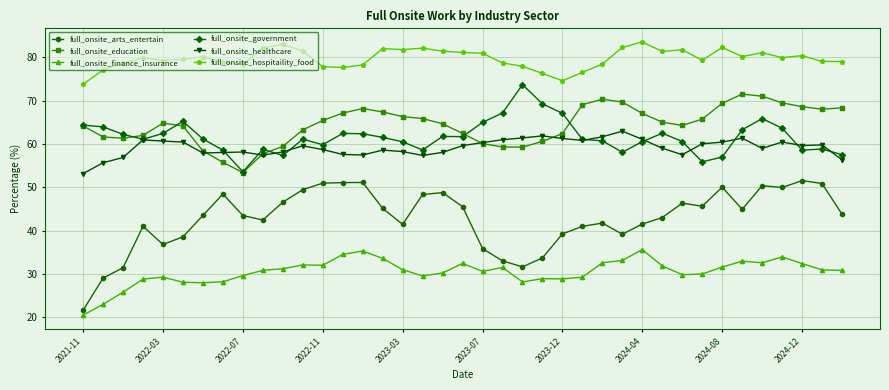

Which series has the widest spread of values?

full_onsite_arts_entertain